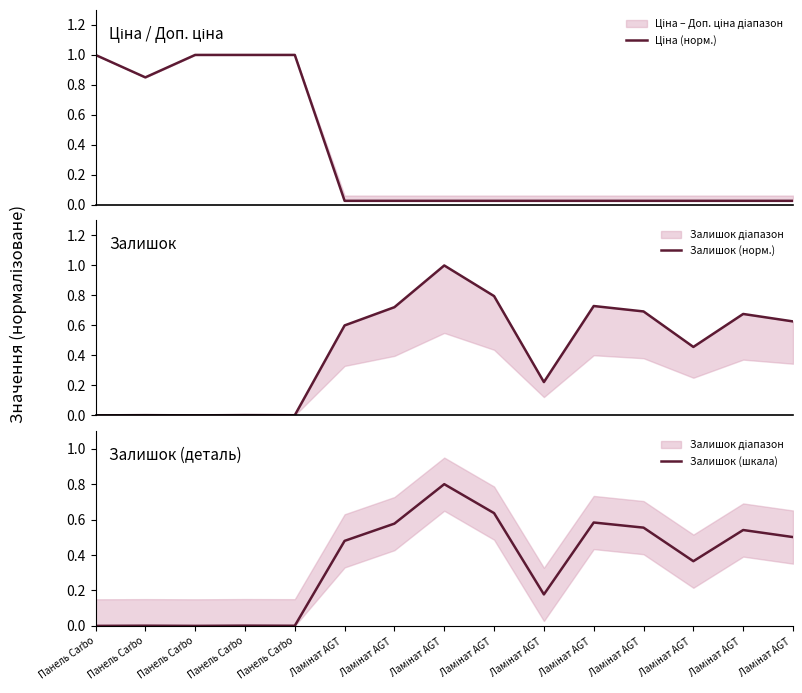

What is the sum of all Залишок (норм.) values?

6.5